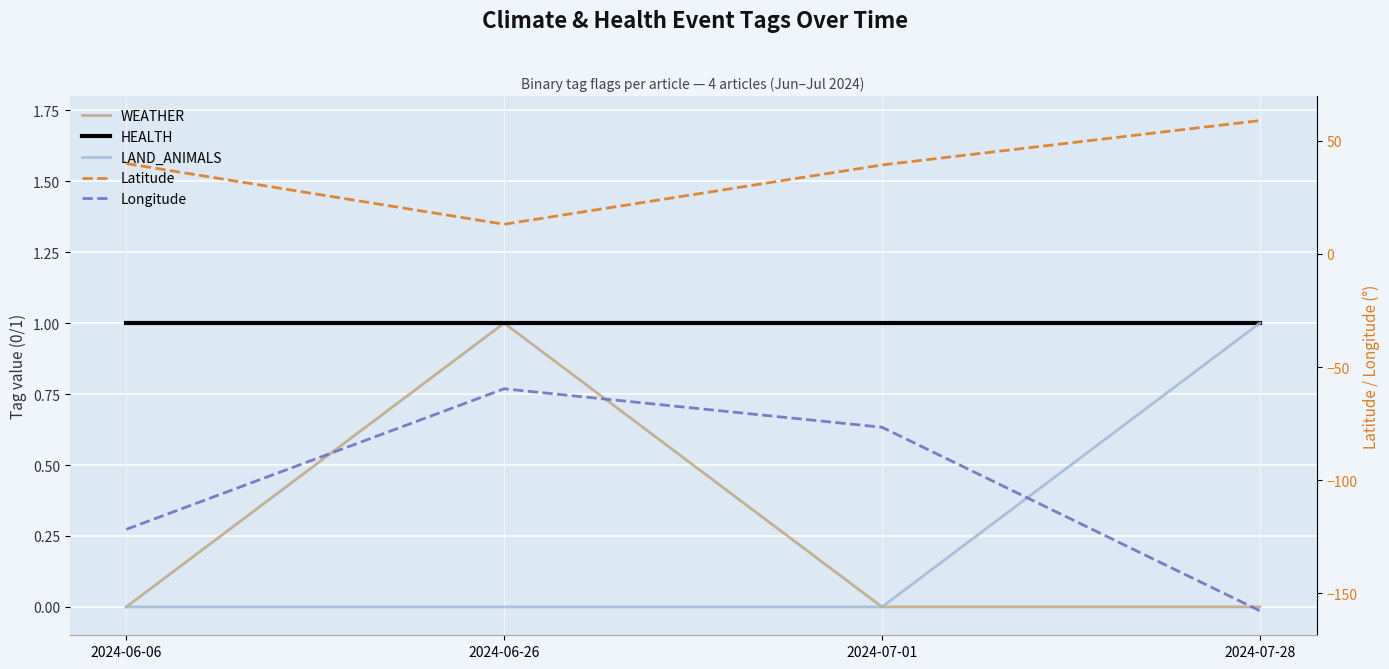

The value of Longitude at 2024-06-26 is -96.1. True or false?

False